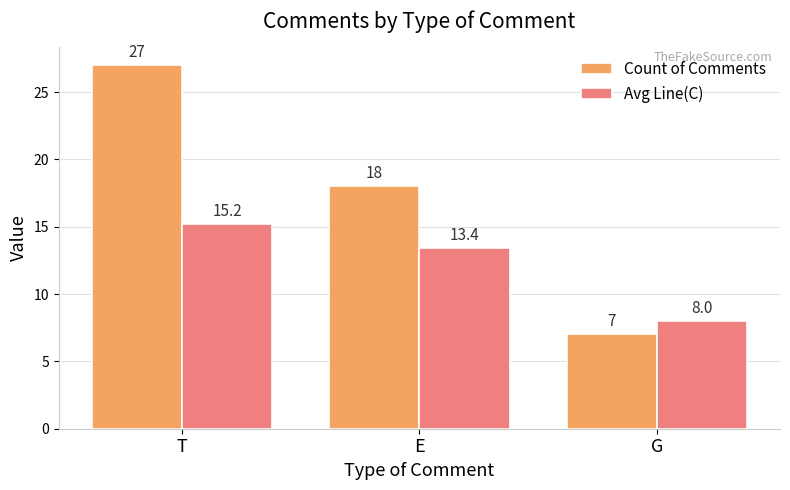

How many data points in Avg Line(C) are above 13?

2